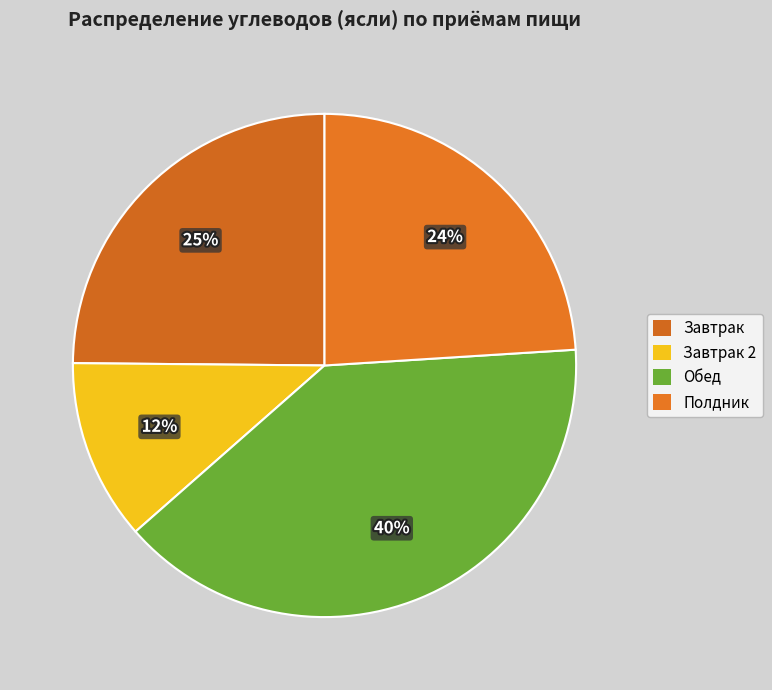

To the nearest percent, what portion does Завтрак represent?

25%